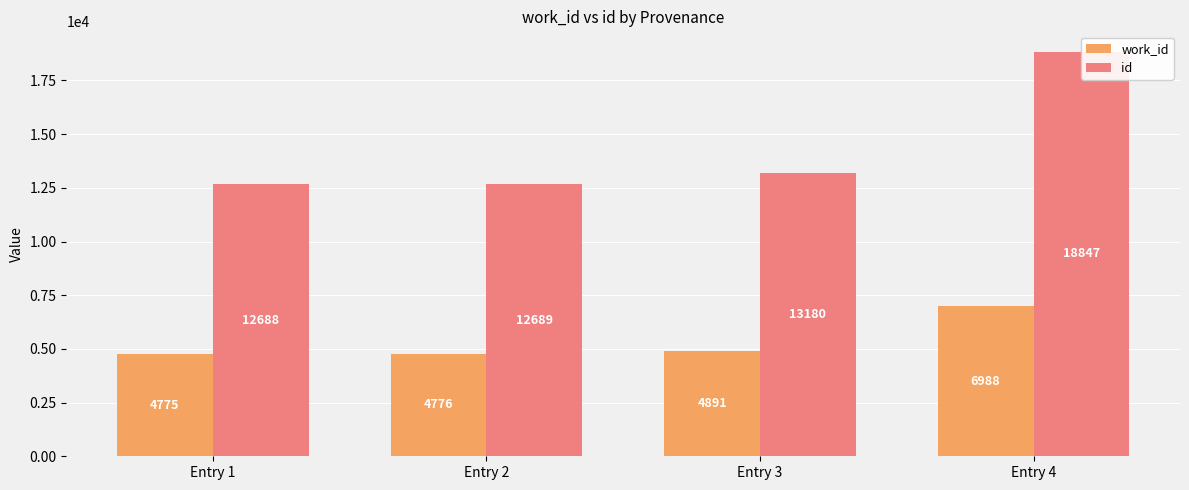

What is the sum of the work_id values at Entry 2 and Entry 3?

9667